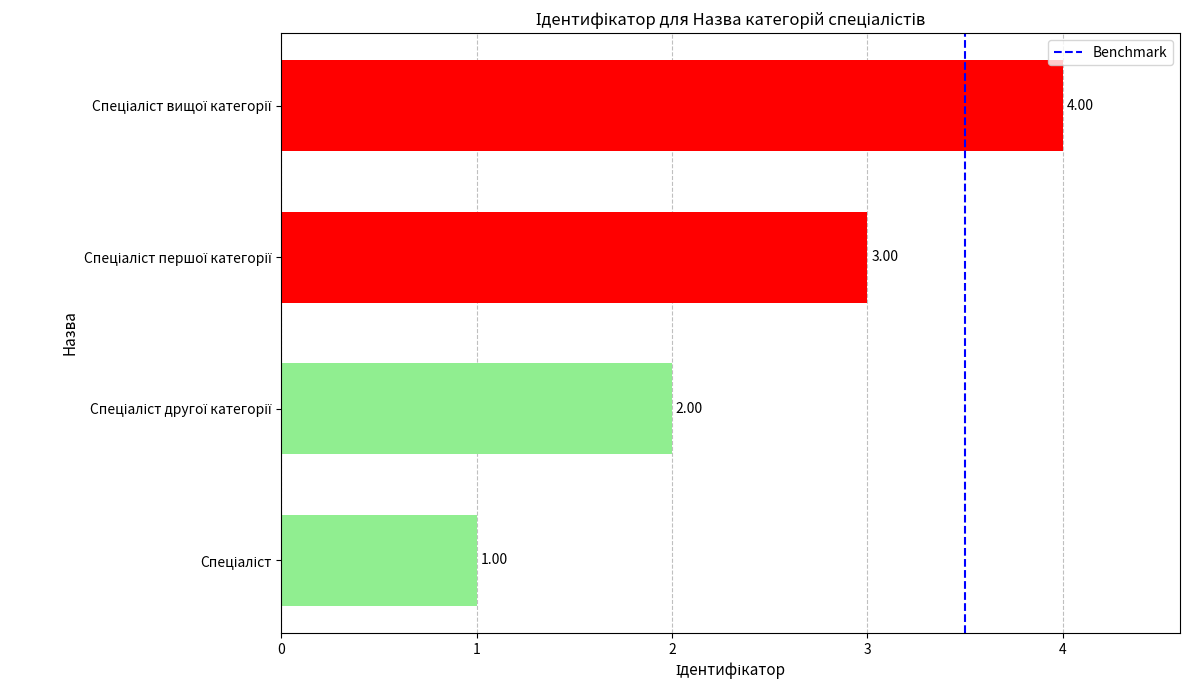

What is the sum of all values?

10